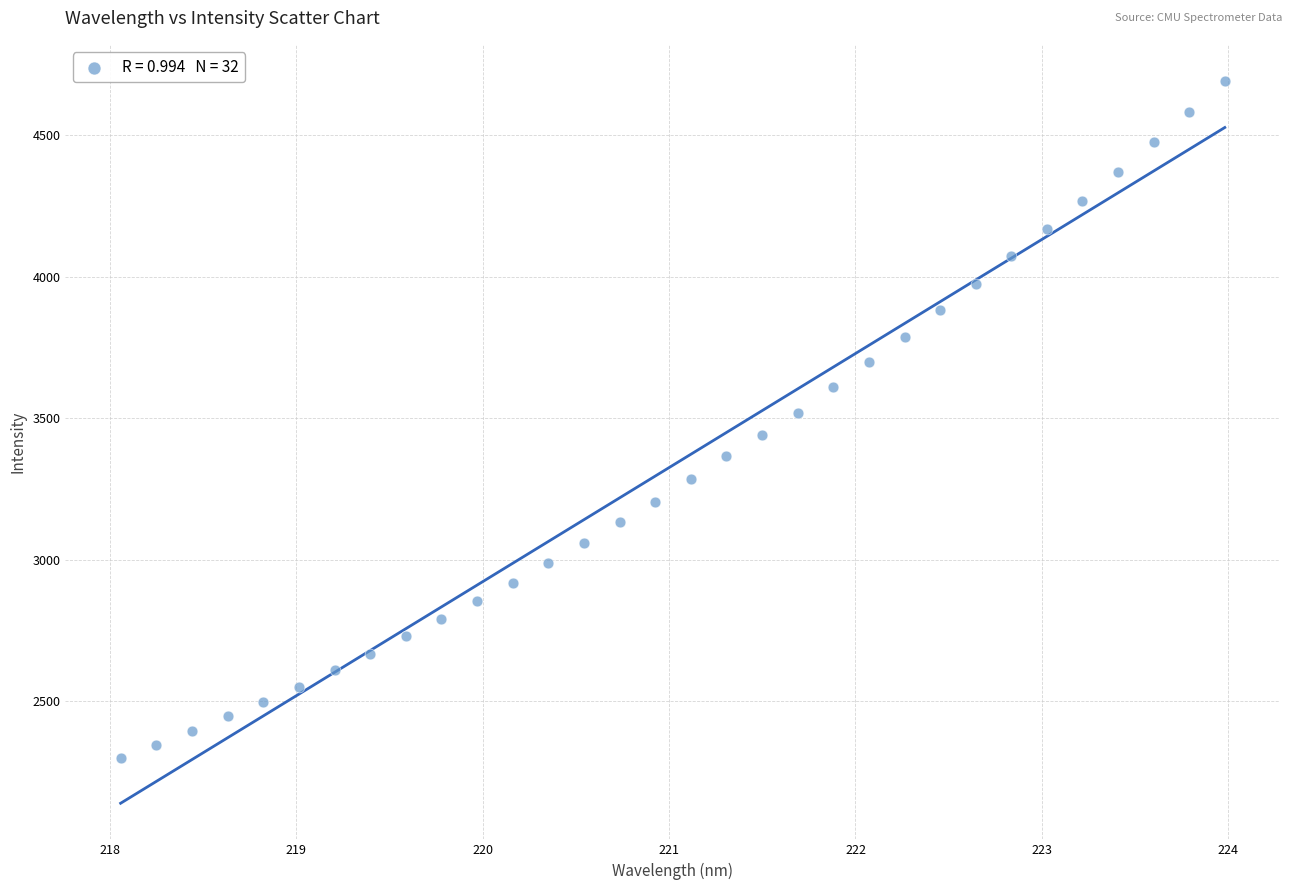

What is the range of Y values (max minus min)?

2395.3